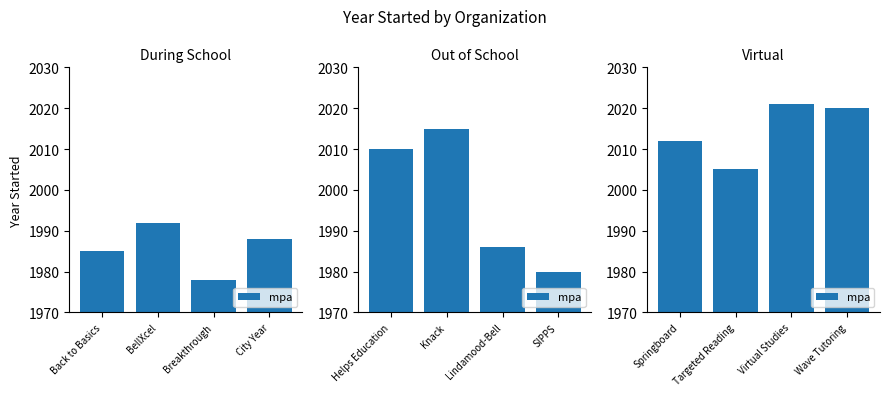

Does the chart contain stacked bars?

No